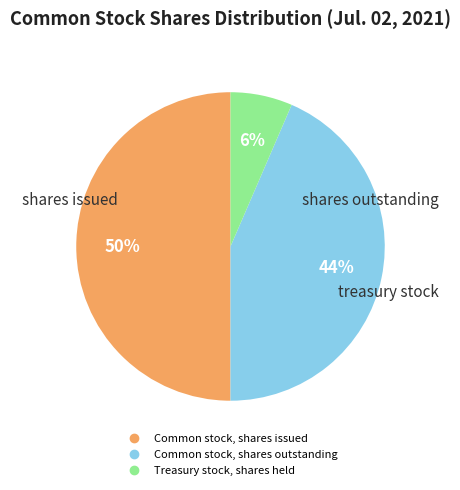

What is the ratio of the value at Treasury stock, shares held to the value at Common stock, shares issued?

0.1